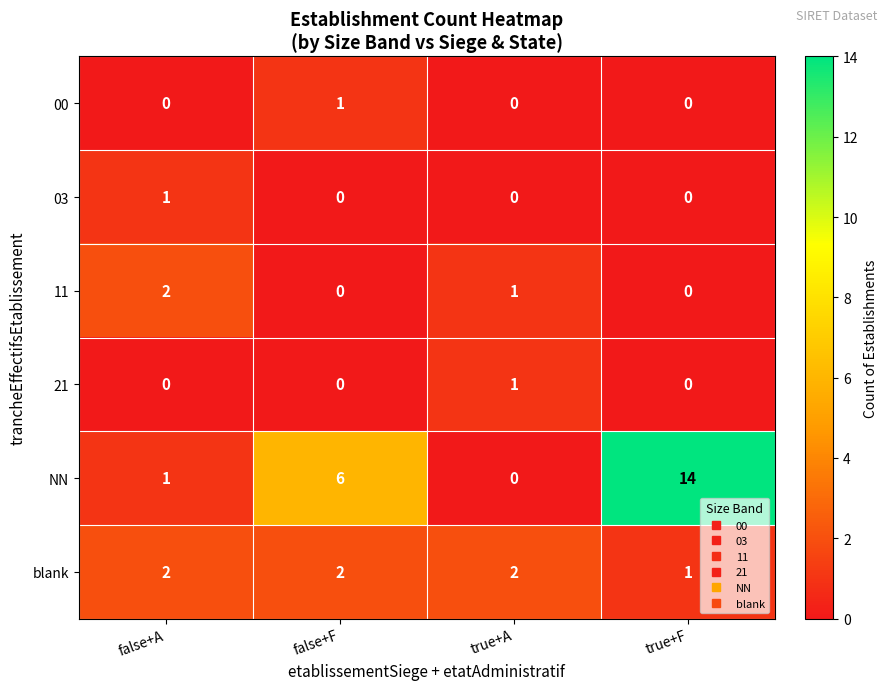

Between false+F and true+F, which series saw the biggest shift?

NN